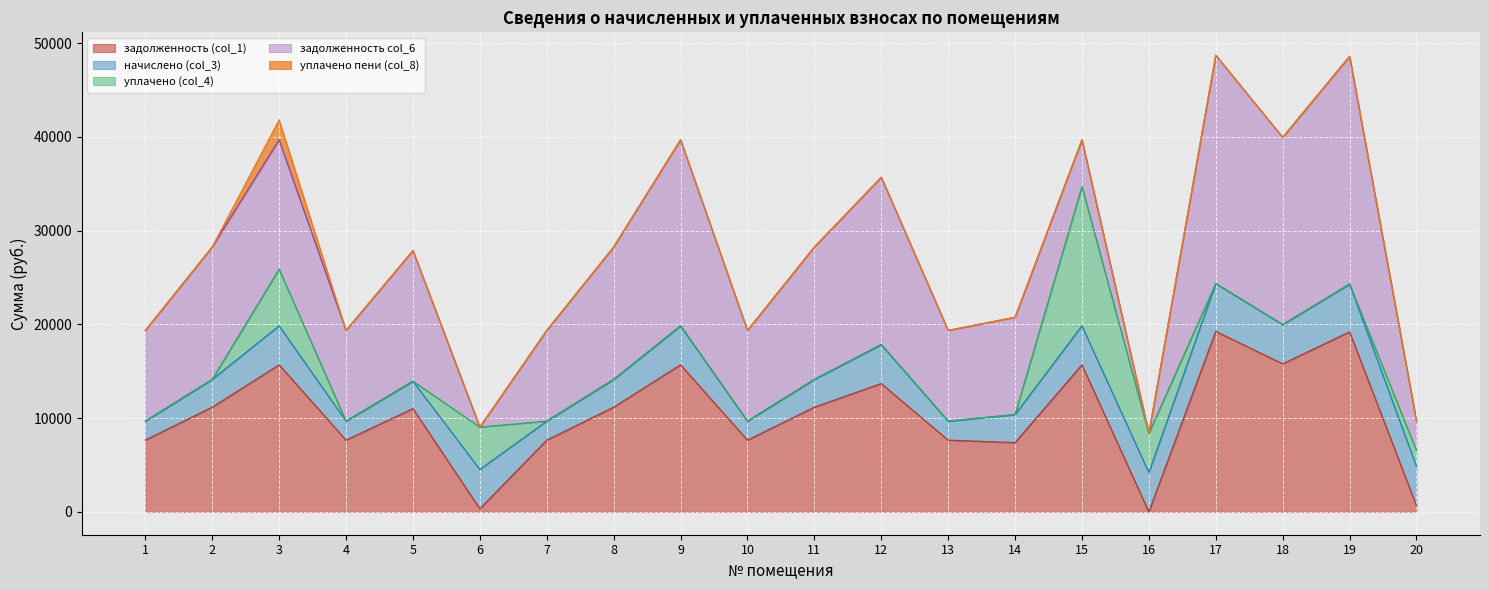

How many data points in уплачено (col_4) are above 0?

5